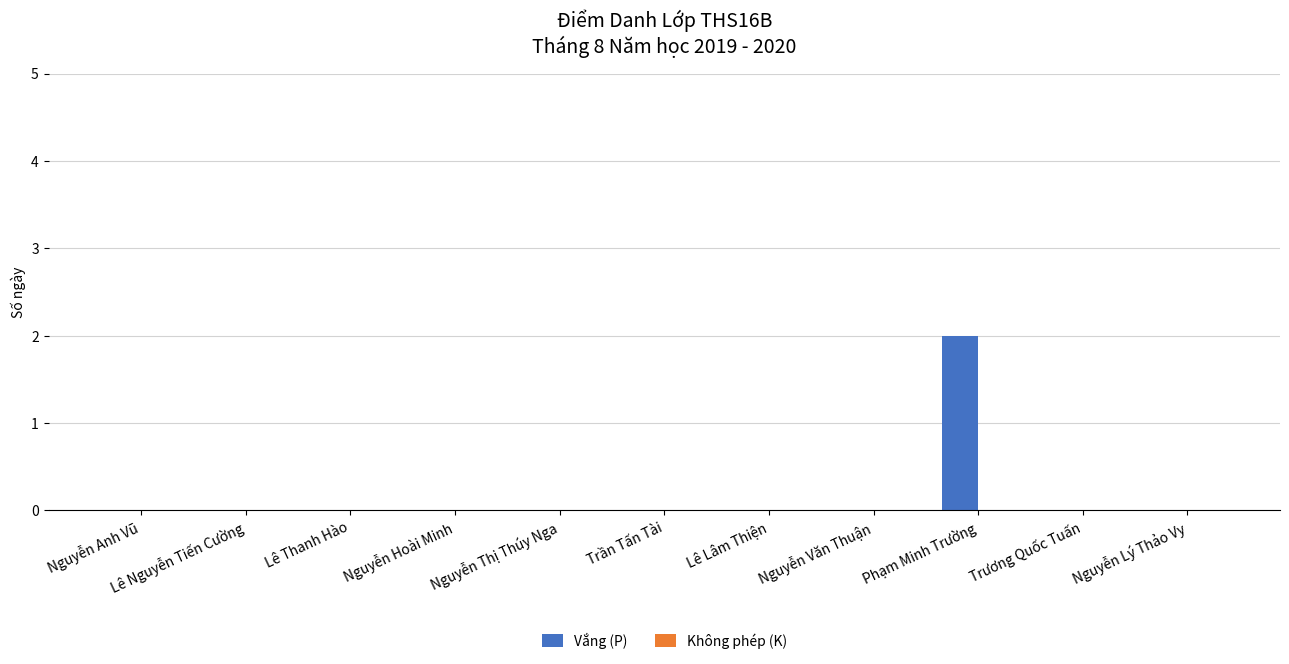

Which has a higher value, Nguyễn Hoài Minh or Phạm Minh Trường?

Phạm Minh Trường